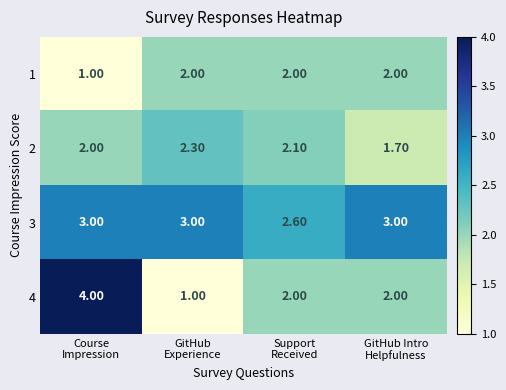

What is the spread (max minus min) of values at Support
Received?

0.6